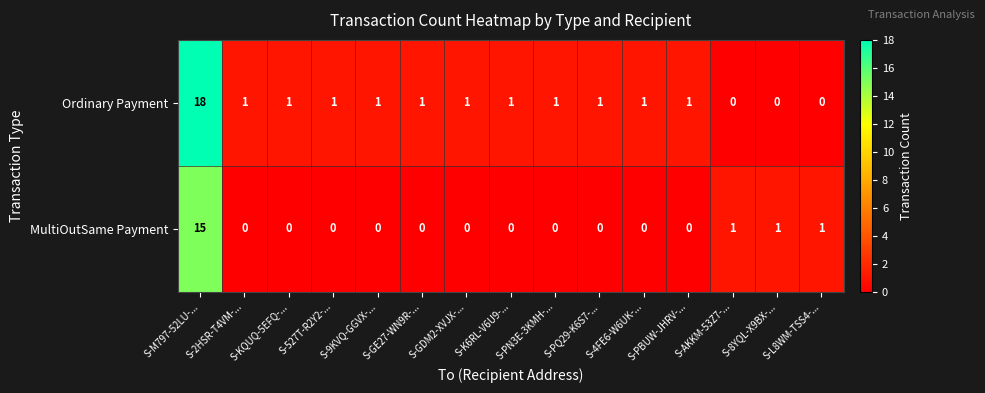

At how many categories does at least one series exceed 4?

1